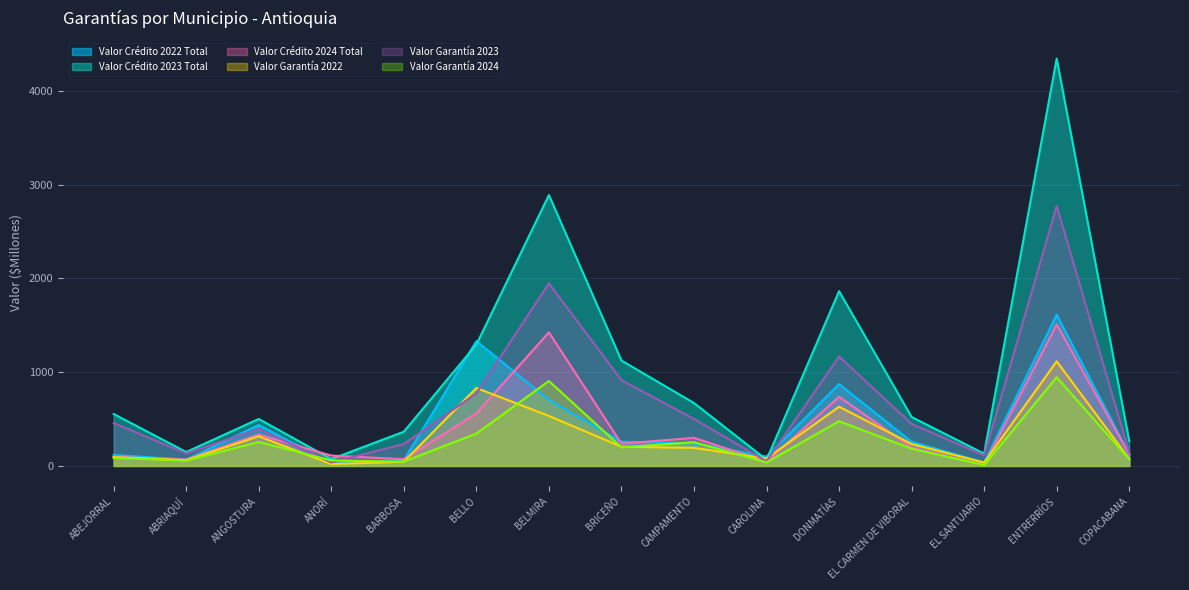

Which series has the largest total across all categories?

Valor Crédito 2023 Total